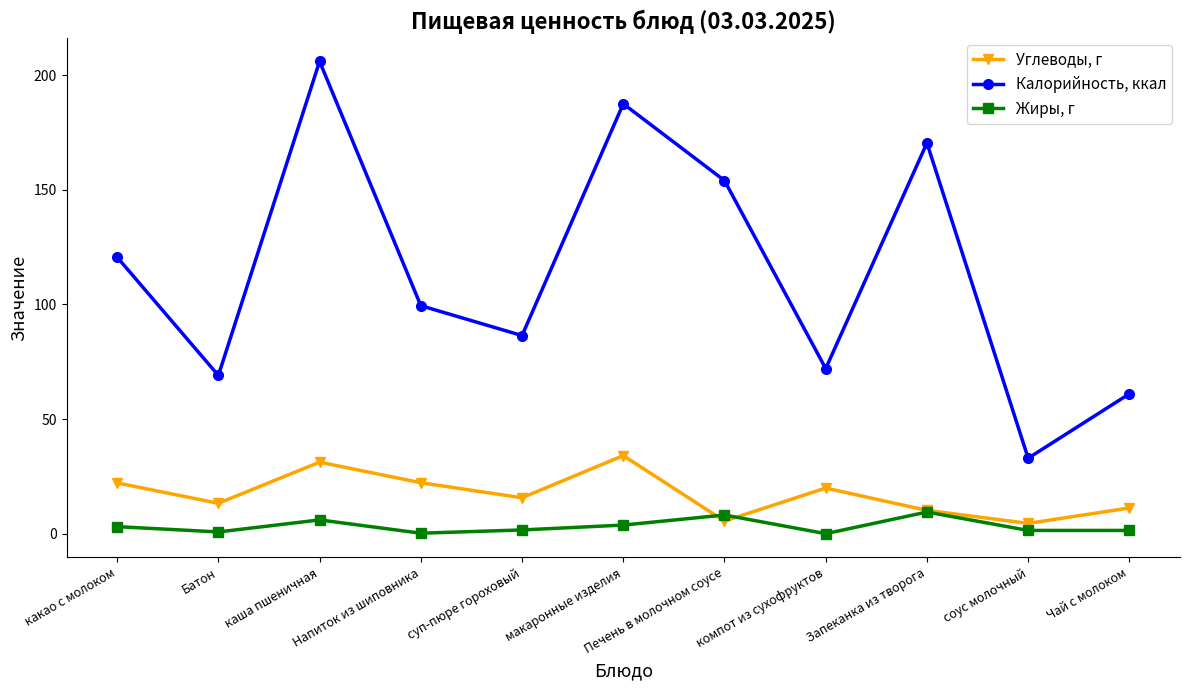

At Запеканка из творога, list the series in order from largest to smallest.

Калорийность, ккал, Углеводы, г, Жиры, г